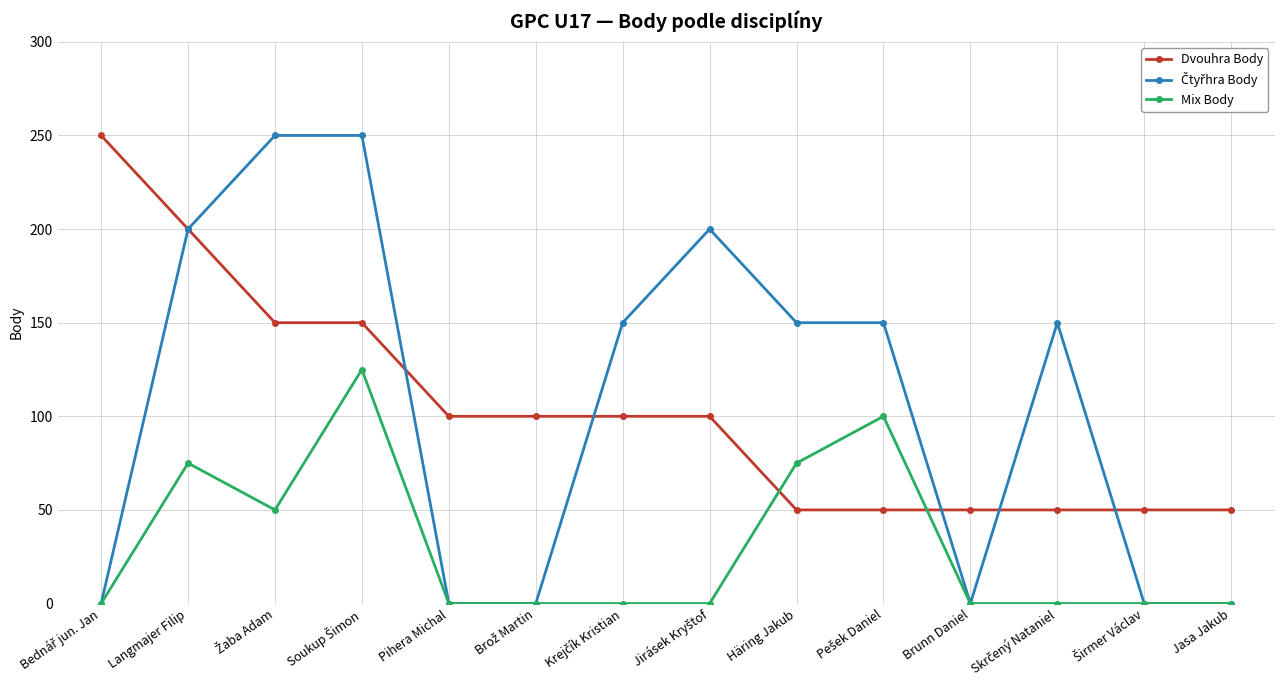

What is the label of the 11th point from the left?

Brunn Daniel